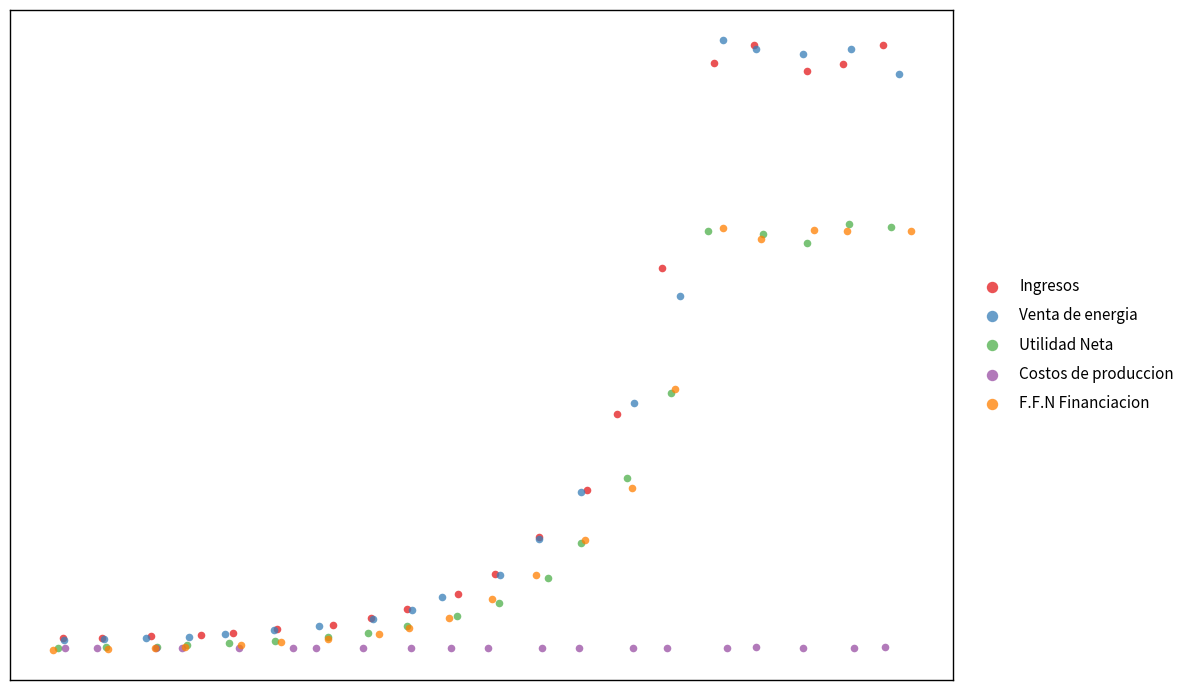

Which series has the widest spread of Y values?

Venta de energia